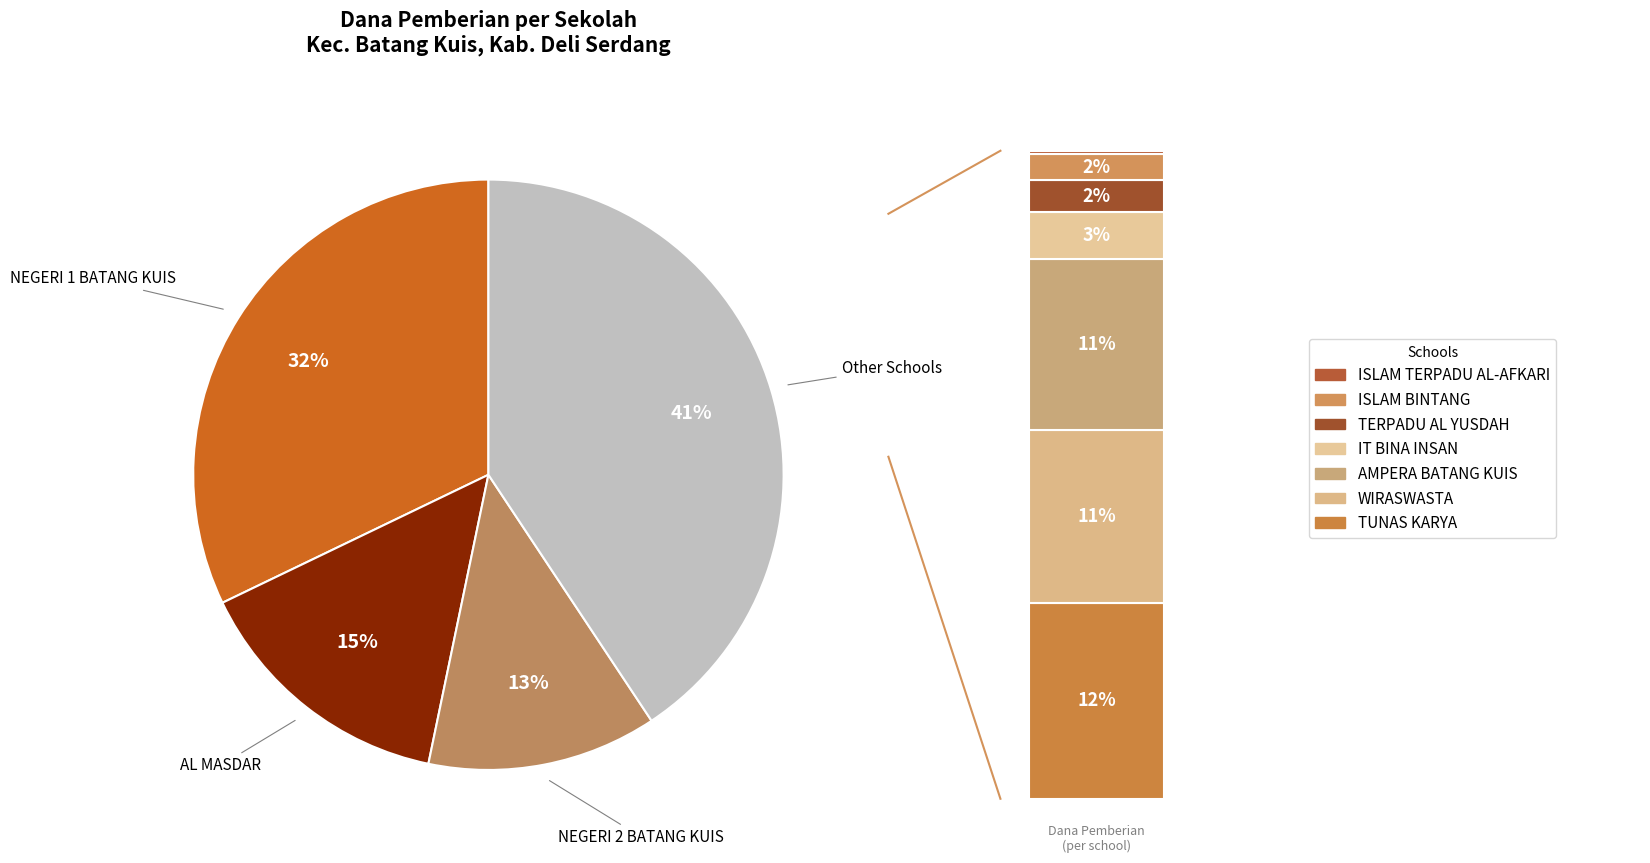

What portion of the pie excludes UPT SPF SMP NEGERI 1 BATANG KUIS?

67.9%